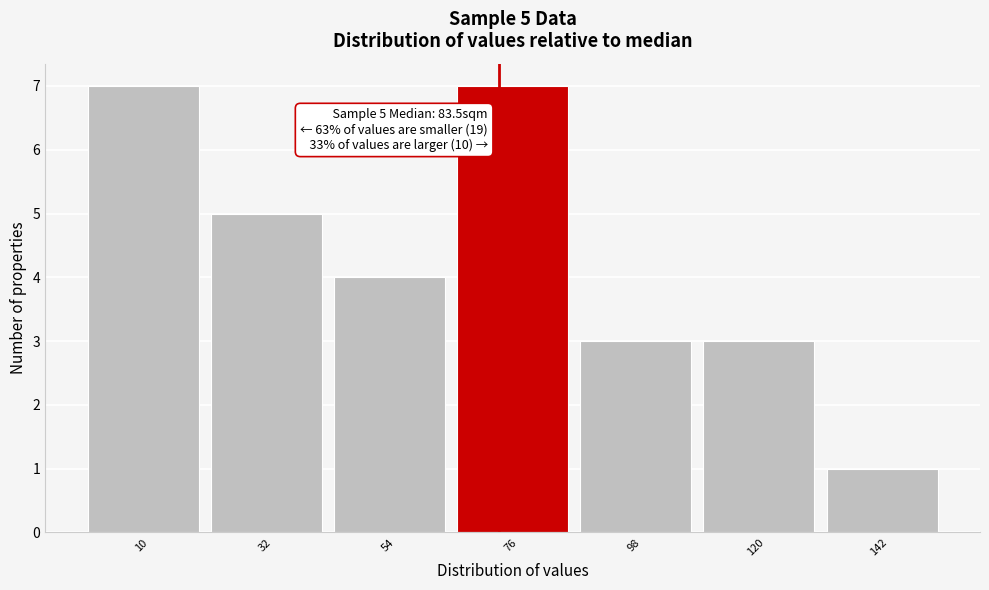

Reading left to right, extract all data points from this chart.

7	5	4	7	3	3	1